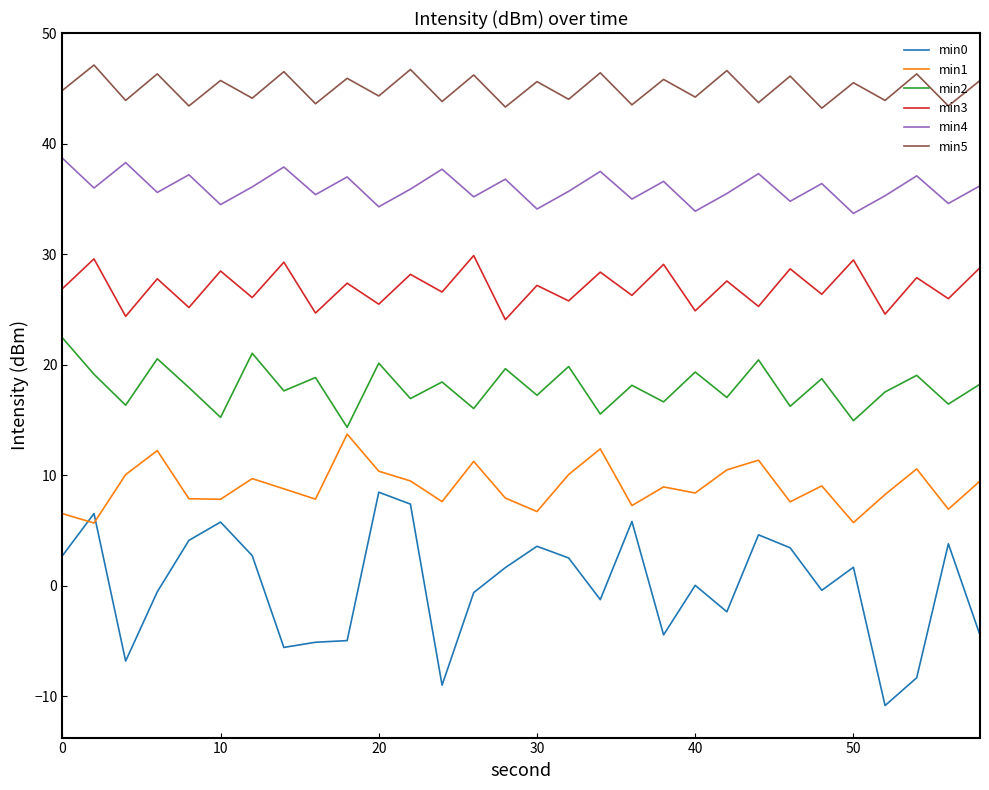

Which series has the largest total across all categories?

min5